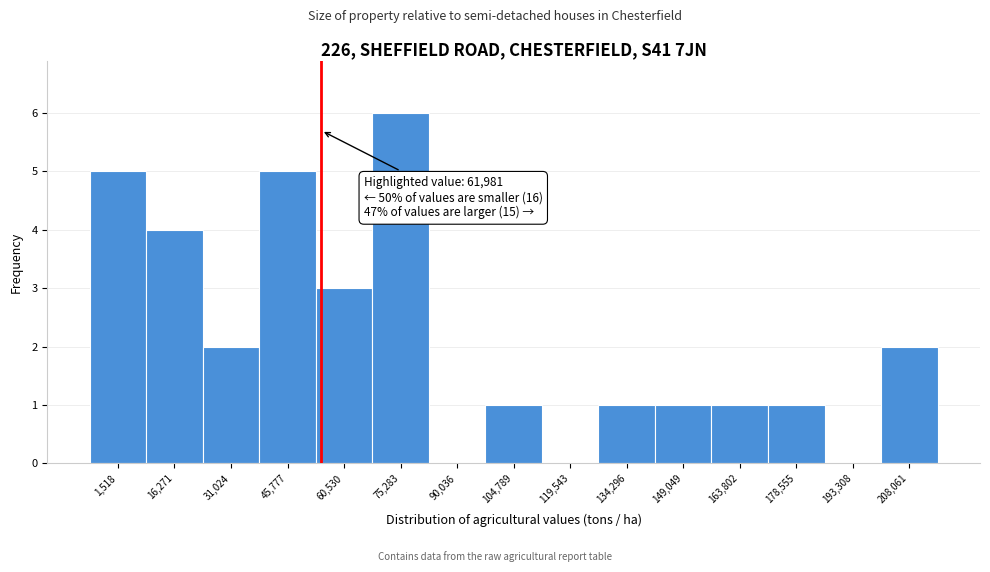

Reading left to right, extract all data points from this chart.

1,518=5	16,271=4	31,024=2	45,777=5	60,530=3	75,283=6	90,036=0	104,789=1	119,543=0	134,296=1	149,049=1	163,802=1	178,555=1	193,308=0	208,061=2